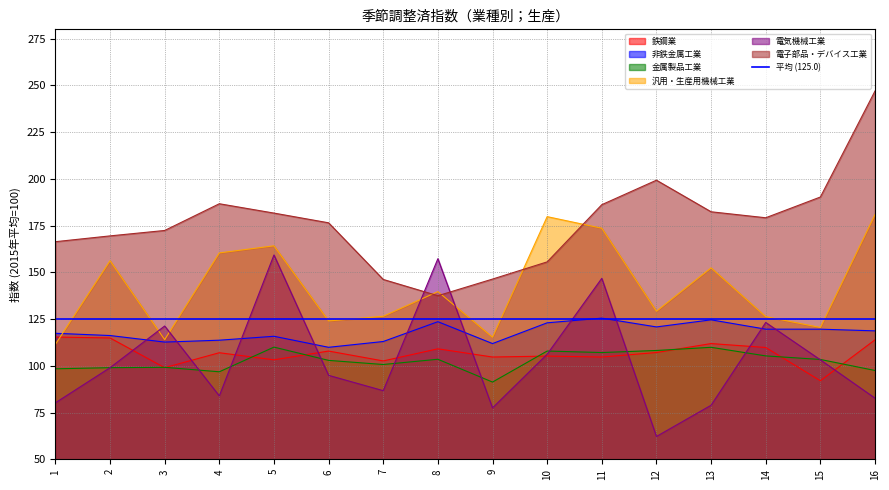

Which label corresponds to the smallest value in the chart?

12